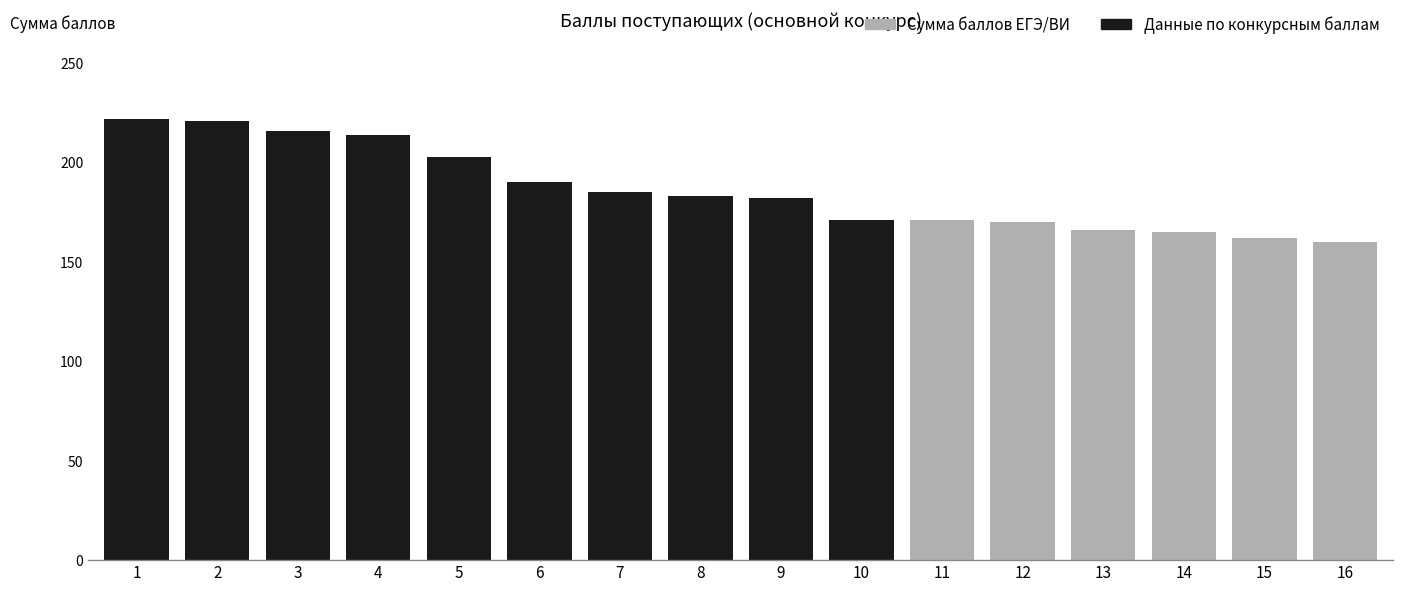

List the labels in order of Сумма конкурсных баллов value, smallest first.

16, 15, 14, 13, 12, 10, 11, 9, 8, 7, 6, 5, 4, 3, 2, 1